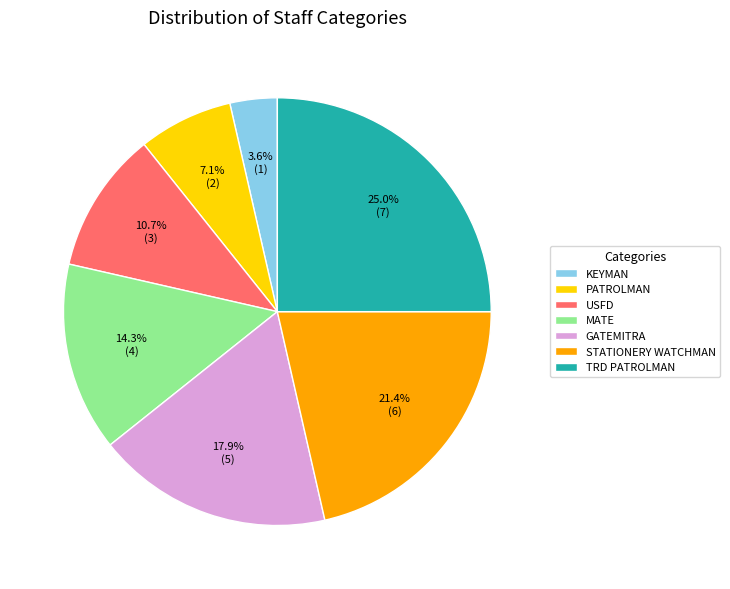

To the nearest percent, what percentage of the pie is KEYMAN?

4%